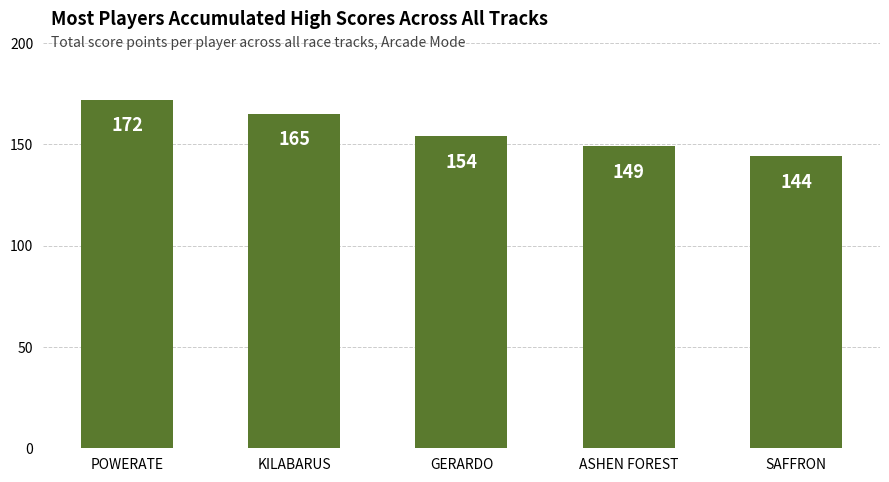

Reading right to left, what are all the values shown in this chart?

SAFFRON=144	ASHEN FOREST=149	GERARDO=154	KILABARUS=165	POWERATE=172